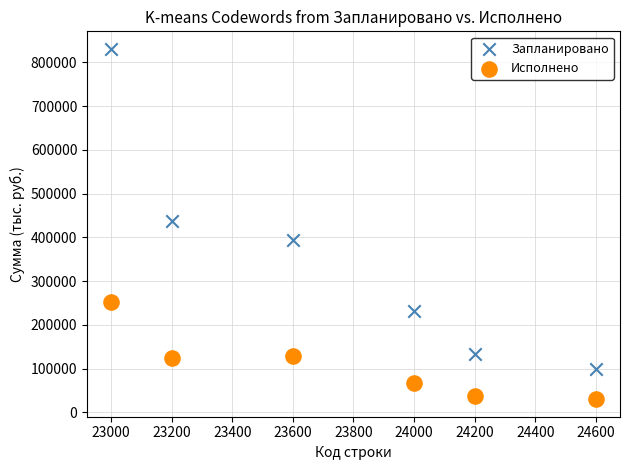

Across all data points, what is the average X value?

23766.7